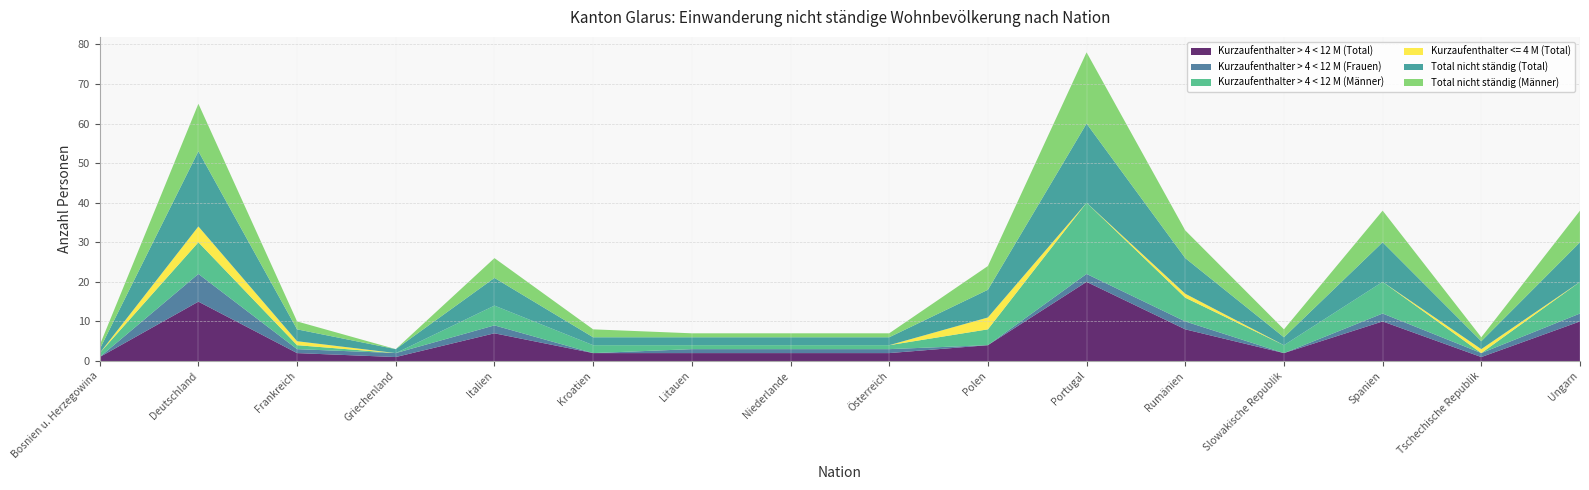

Reading left to right, transcribe all the data shown in this chart.

Kurzaufenthalter > 4 < 12 M (Total): 1	15	2	1	7	2	2	2	2	4	20	8	2	10	1	10
Kurzaufenthalter > 4 < 12 M (Frauen): 0	7	1	1	2	0	1	1	1	0	2	2	0	2	1	2
Kurzaufenthalter > 4 < 12 M (Männer): 1	8	1	0	5	2	1	1	1	4	18	6	2	8	0	8
Kurzaufenthalter <= 4 M (Total): 0	4	1	0	0	0	0	0	0	3	0	1	0	0	1	0
Total nicht ständig (Total): 1	19	3	1	7	2	2	2	2	7	20	9	2	10	2	10
Total nicht ständig (Männer): 1	12	2	0	5	2	1	1	1	6	18	7	2	8	1	8